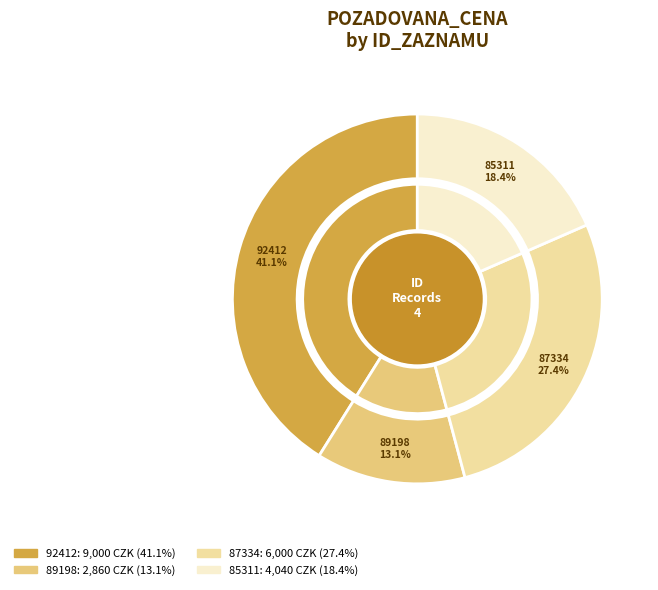

What percentage is NOT represented by 89198?

86.9%